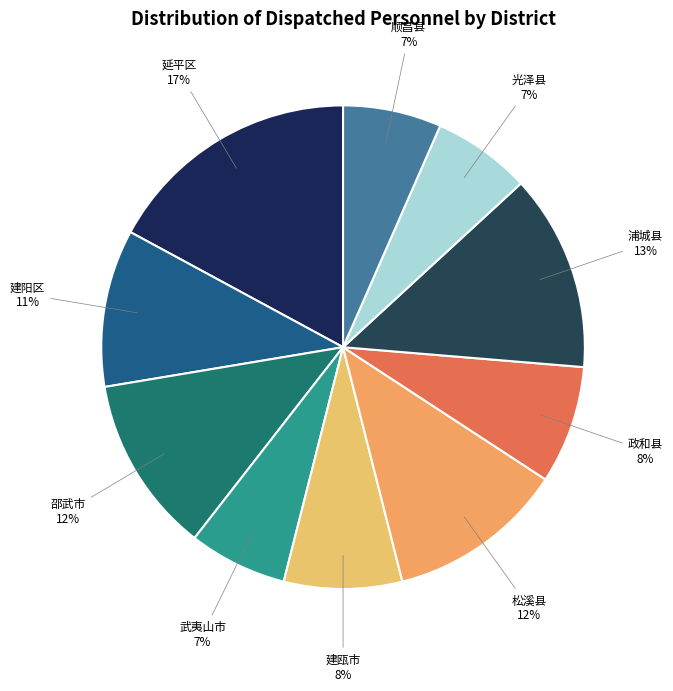

How many slices are in this pie chart?

10